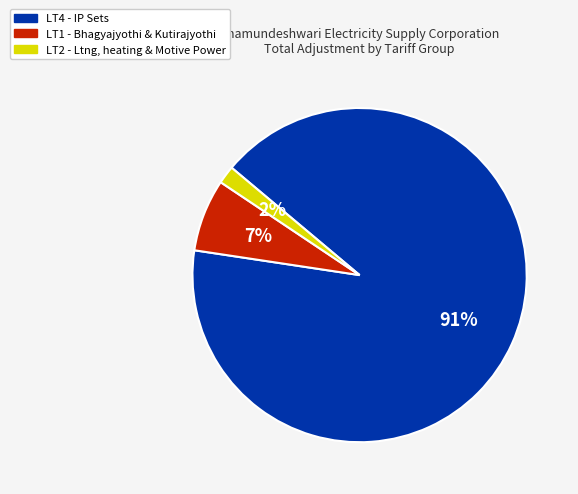

To the nearest percent, what percentage of the pie is LT1 - Bhagyajyothi & Kutirajyothi?

7%